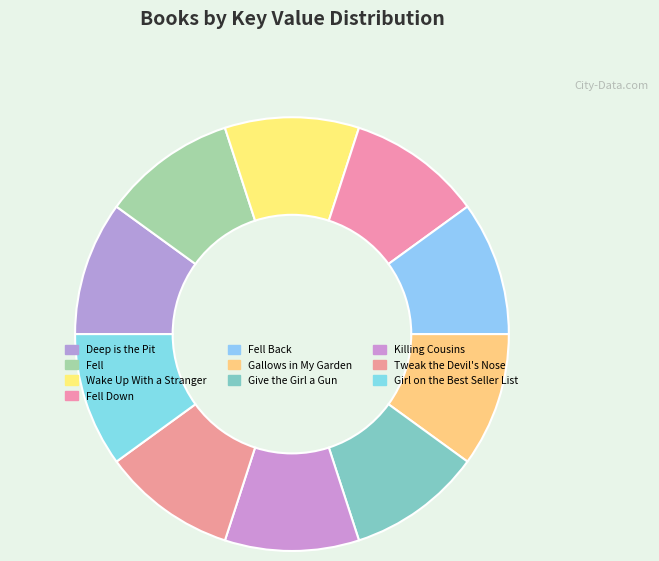

How much of the chart is everything except Fell?

90.0%